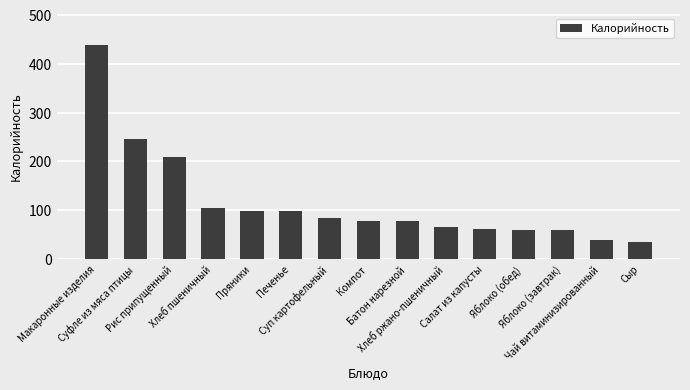

What is the ratio of the value at Яблоко (завтрак) to the value at Хлеб пшеничный?

0.6